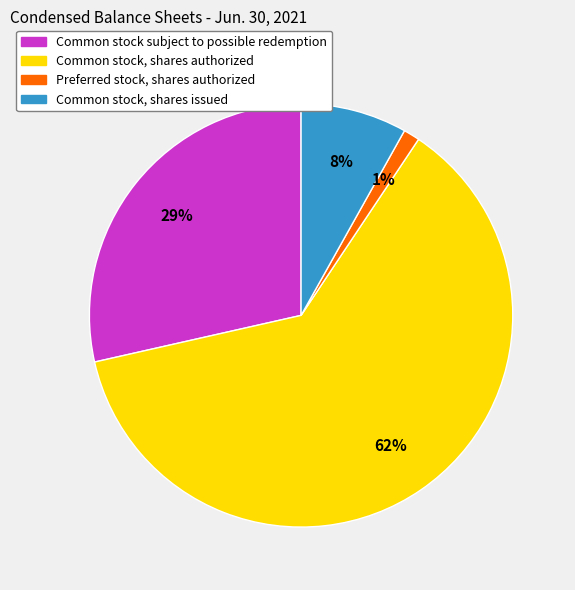

How many slices are in this pie chart?

4